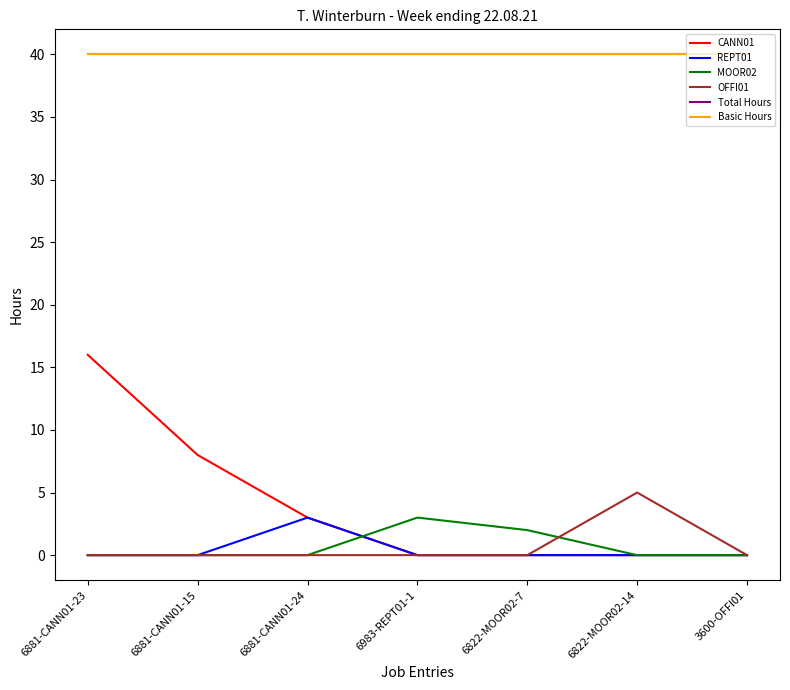

At which category is the sum across all series the highest?

6881-CANN01-23